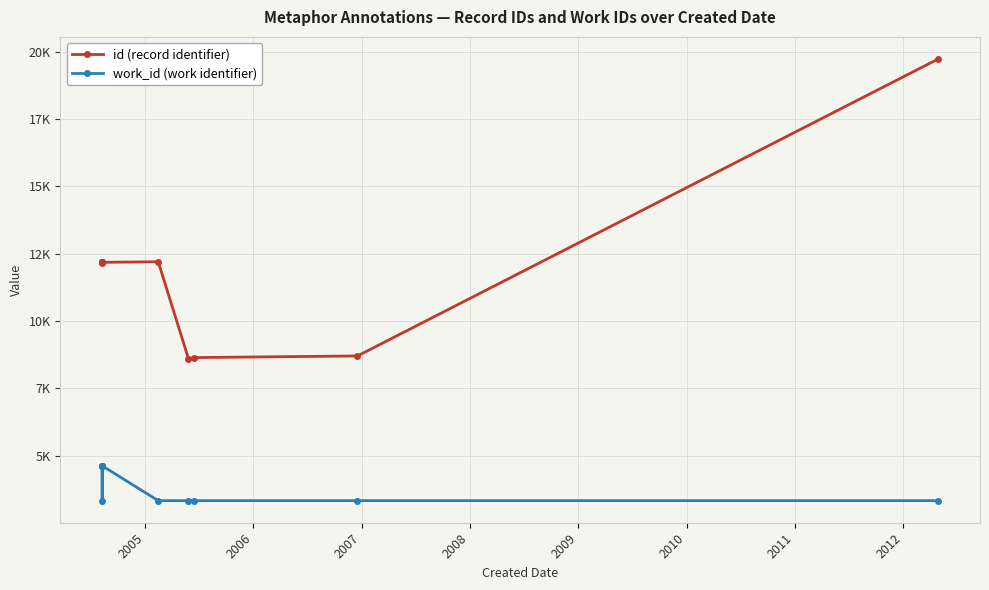

How many lines are shown in the chart?

2